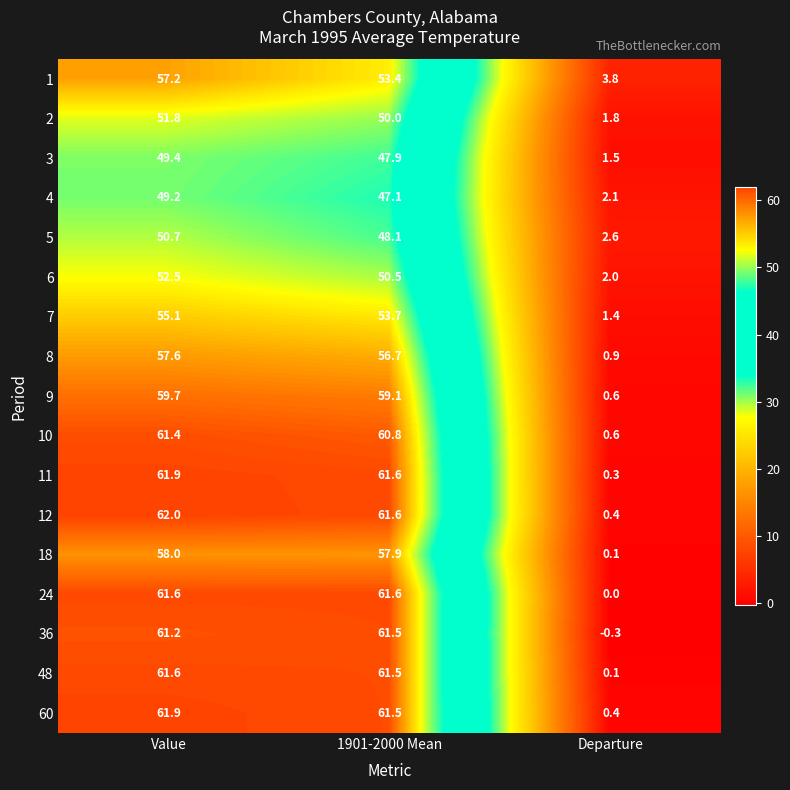

What is the smallest value displayed?

-0.3